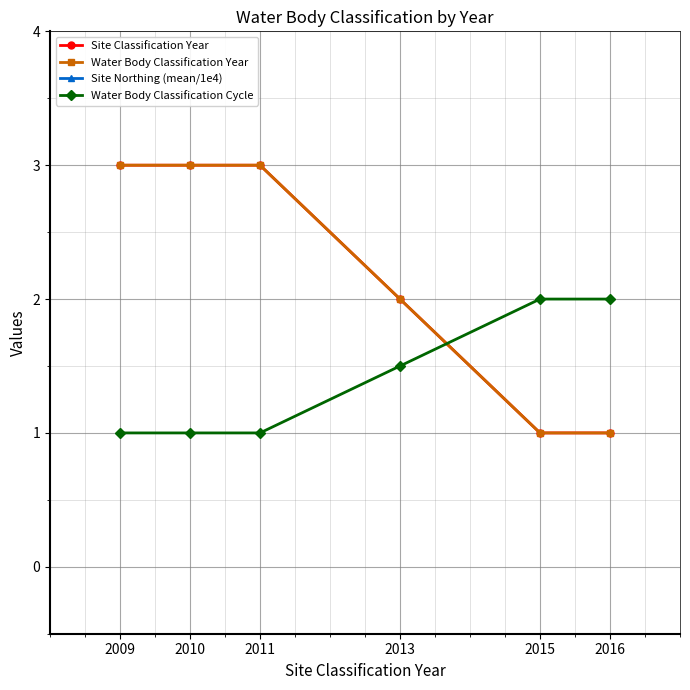

What is the minimum value for Water Body Classification Year?

1.0